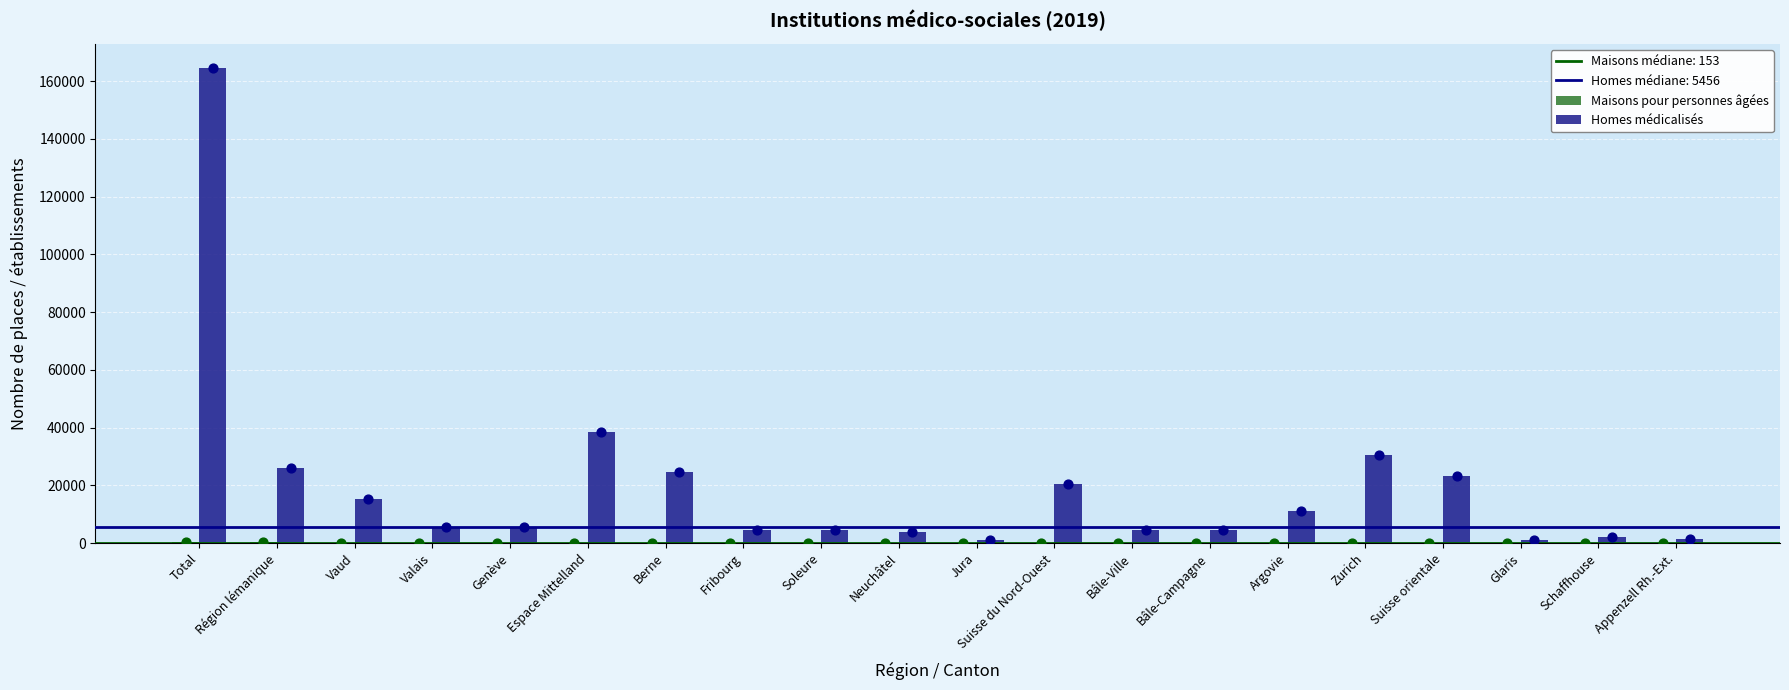

Which series contains the highest Y value?

Homes médicalisés